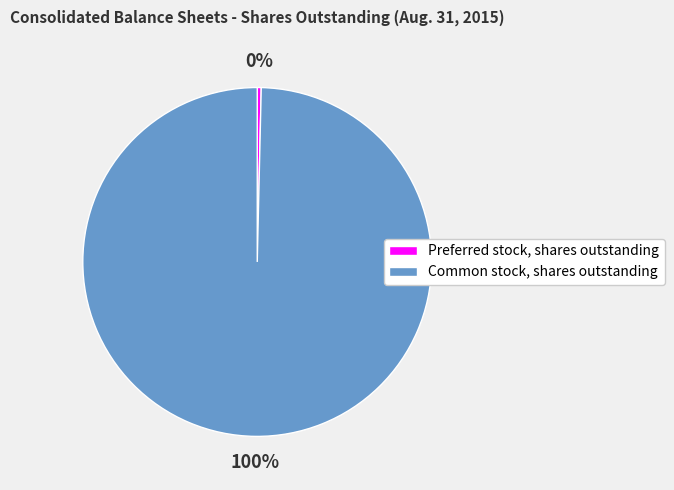

Which category has the smallest portion of the pie?

Preferred stock, shares outstanding